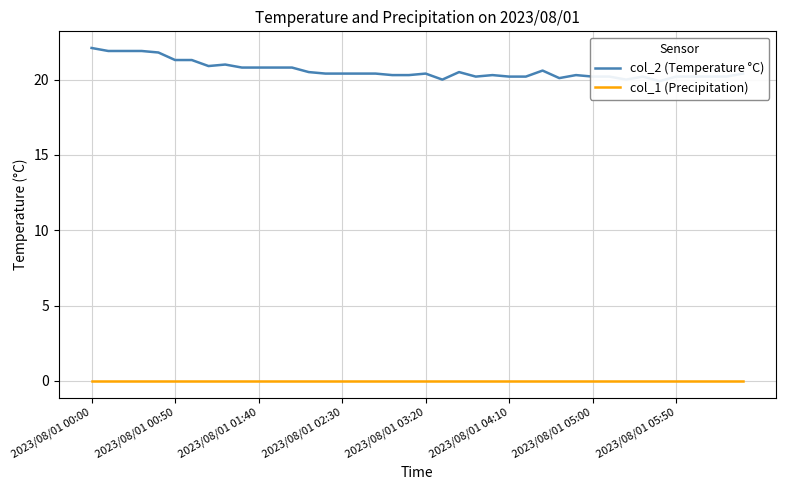

Which has a higher value, 13 or 15?

13